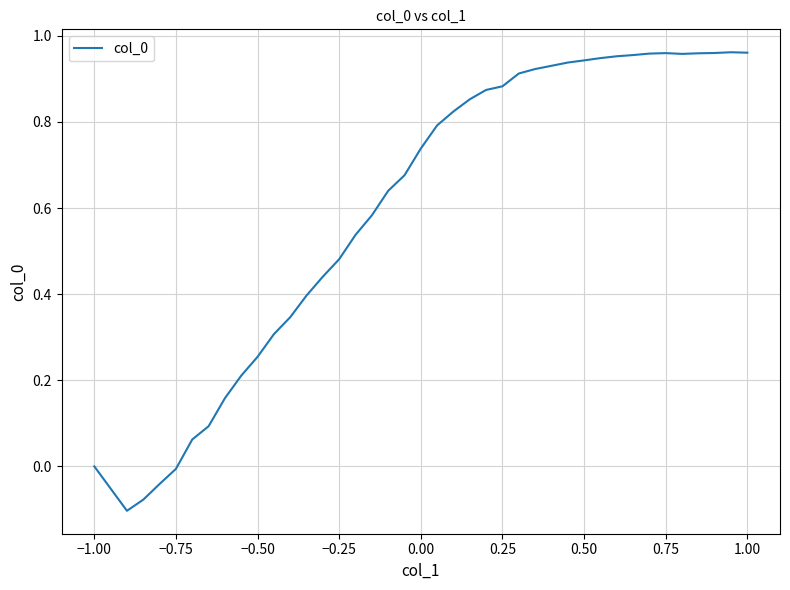

Is this an area chart (filled region under the line)?

No